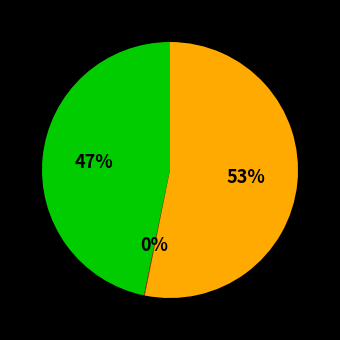

To the nearest percent, what is the average slice percentage?

33%